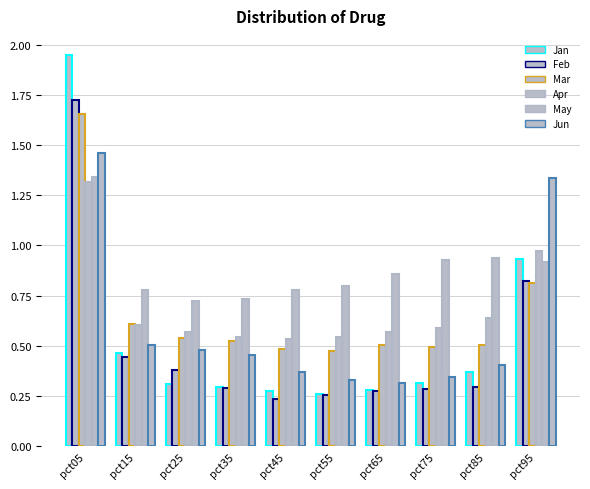

Are the bars horizontal?

No